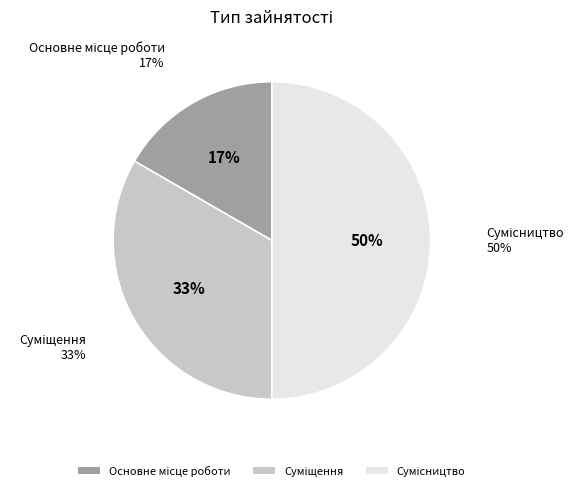

To the nearest percent, what is the difference between the largest and smallest slice percentages?

33%